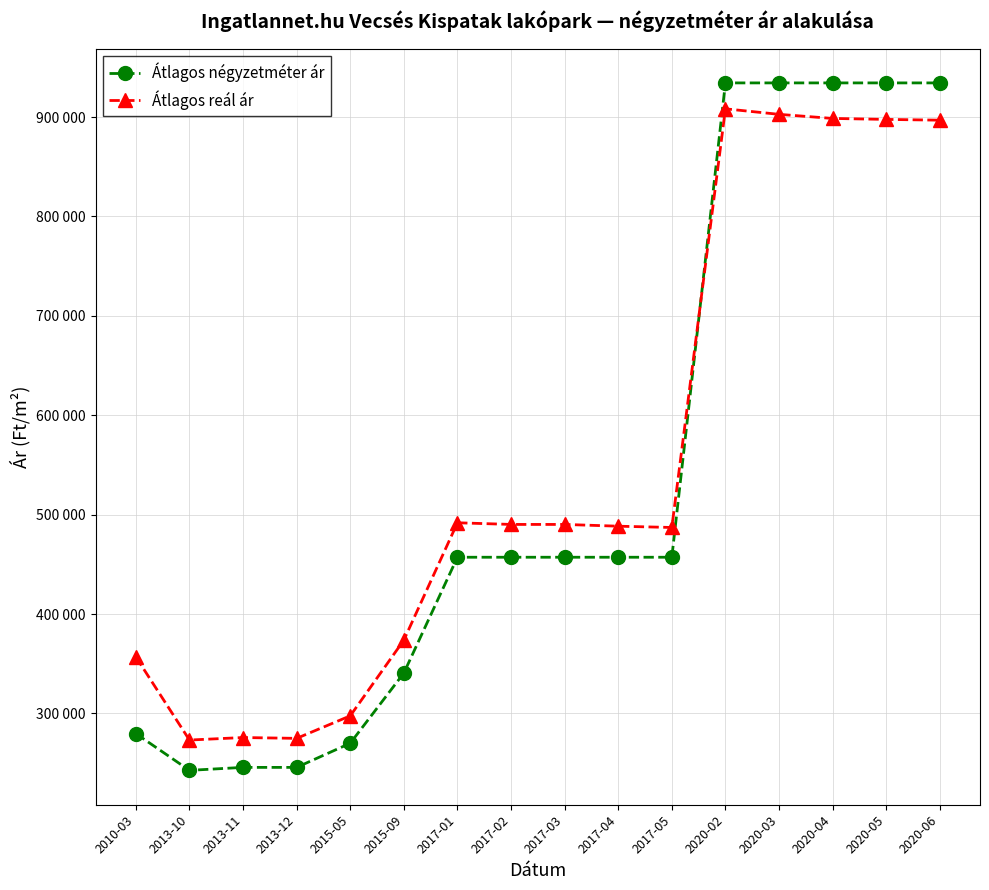

Rank the categories by Átlagos négyzetméter ár value from highest to lowest.

2020-02, 2020-03, 2020-04, 2020-05, 2020-06, 2017-01, 2017-02, 2017-03, 2017-04, 2017-05, 2015-09, 2010-03, 2015-05, 2013-11, 2013-12, 2013-10